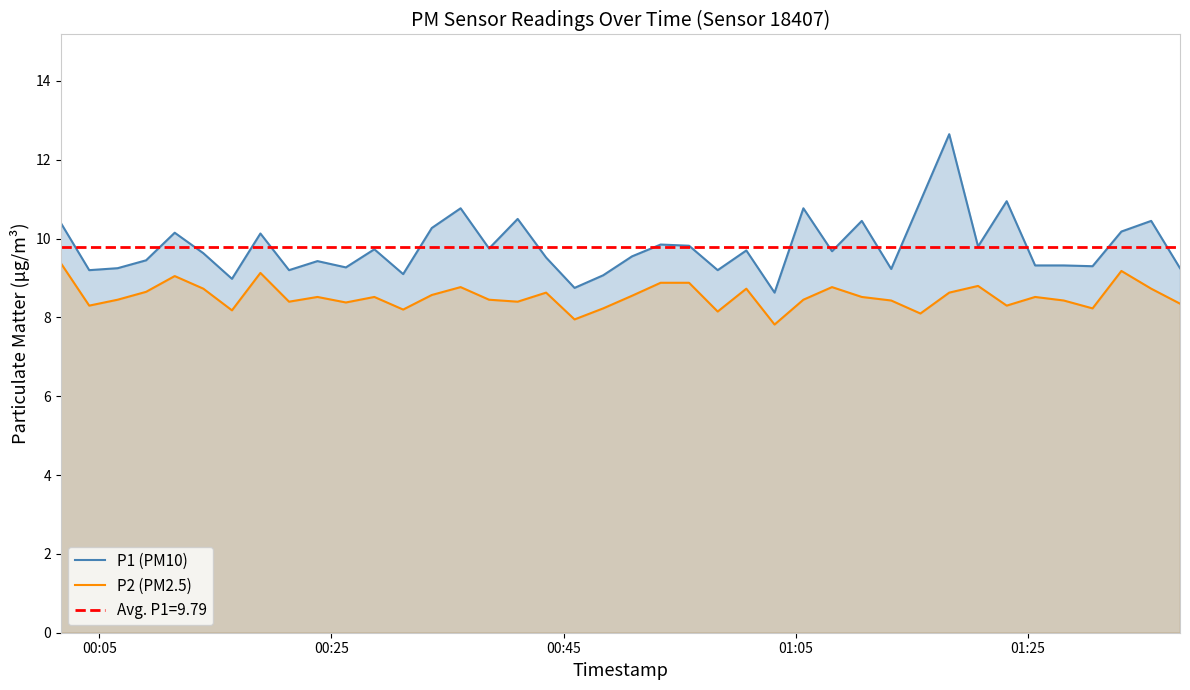

What is the maximum value for P2 (PM2.5)?

9.4